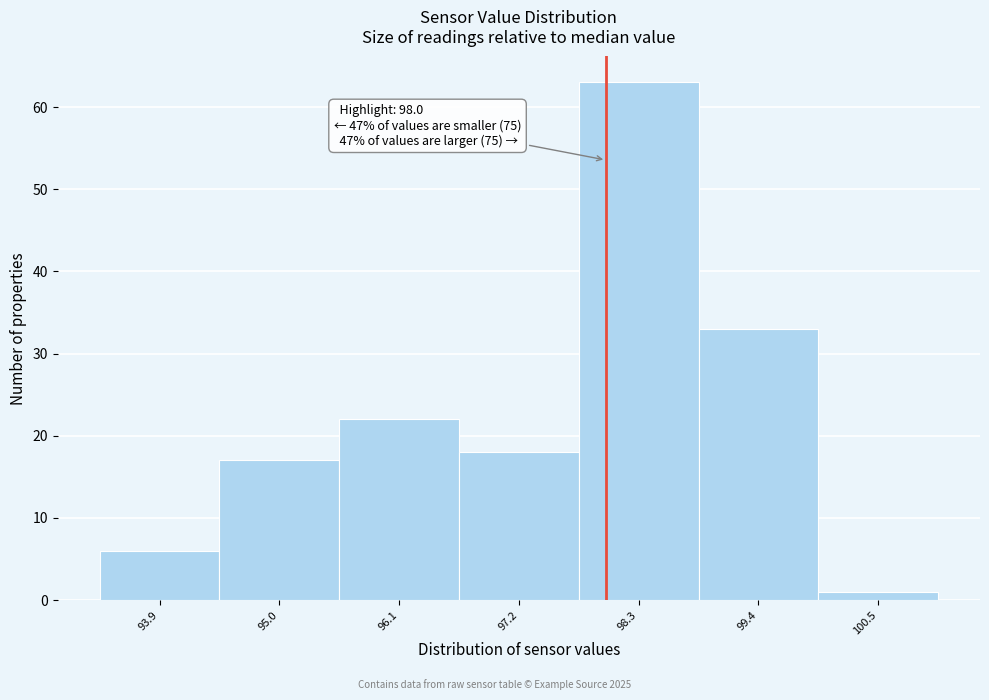

Over which range of the x-axis is the bar tallest?

97.75 to 98.85